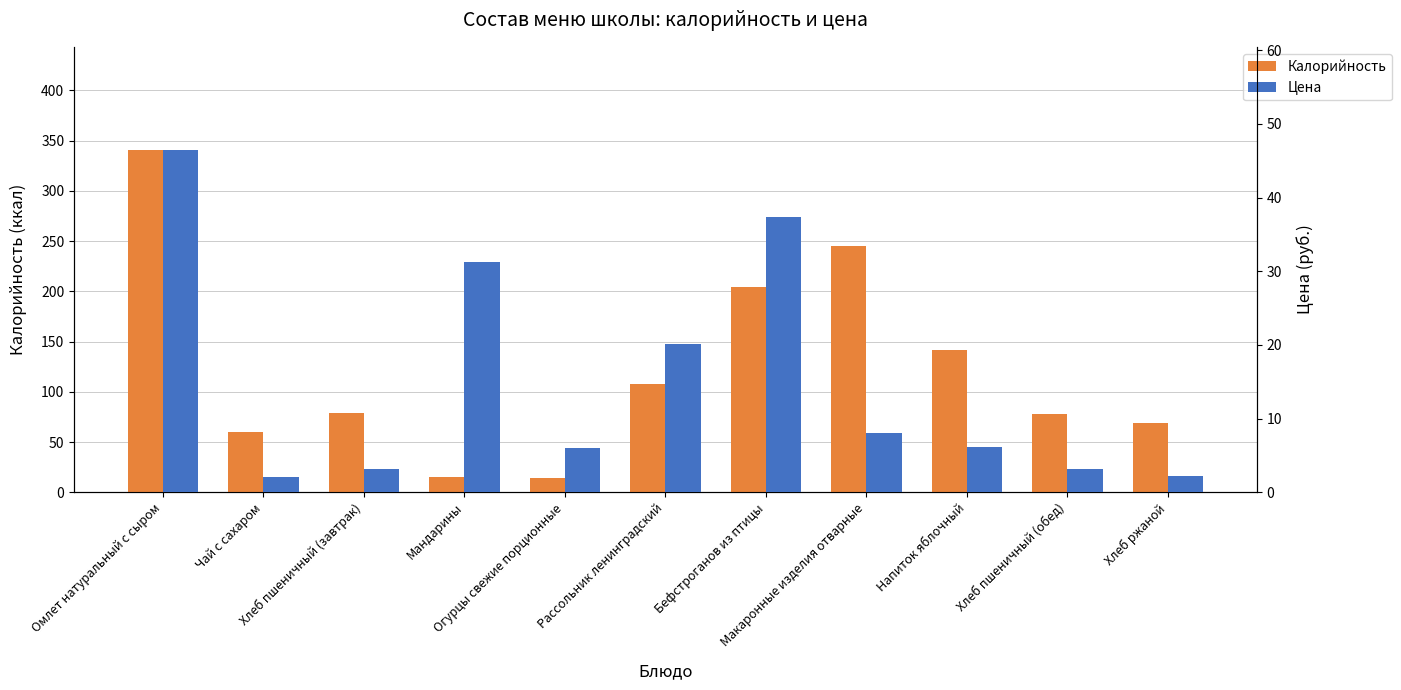

Where does the Калорийность series first go above 79?

Омлет натуральный с сыром